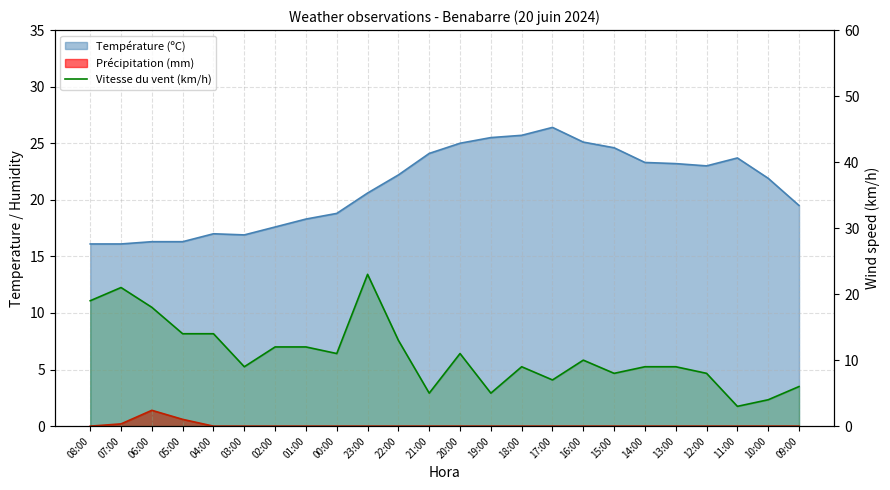

Where is the data nearest to the value 13?

22:00